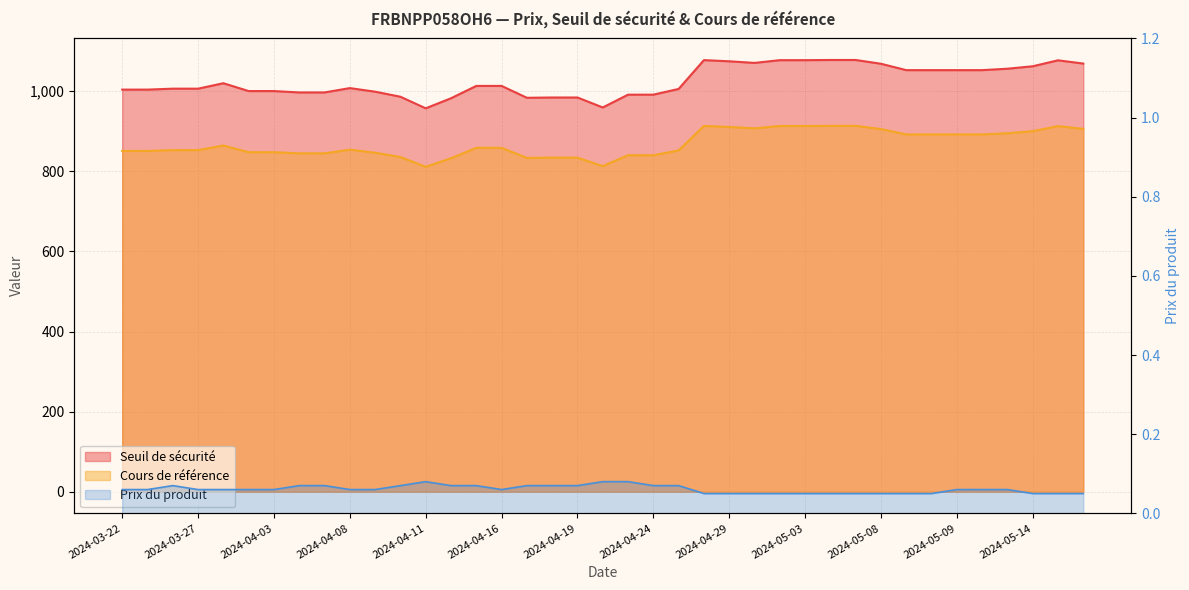

At which category is the sum across all series the highest?

2024-05-06